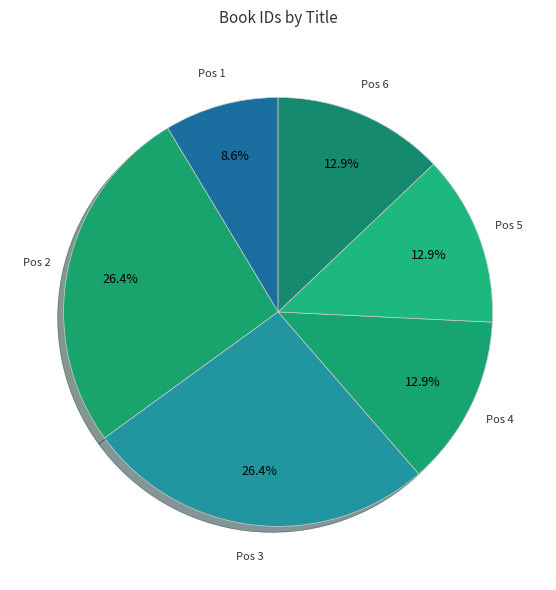

Is there any slice that represents more than half of the pie?

No